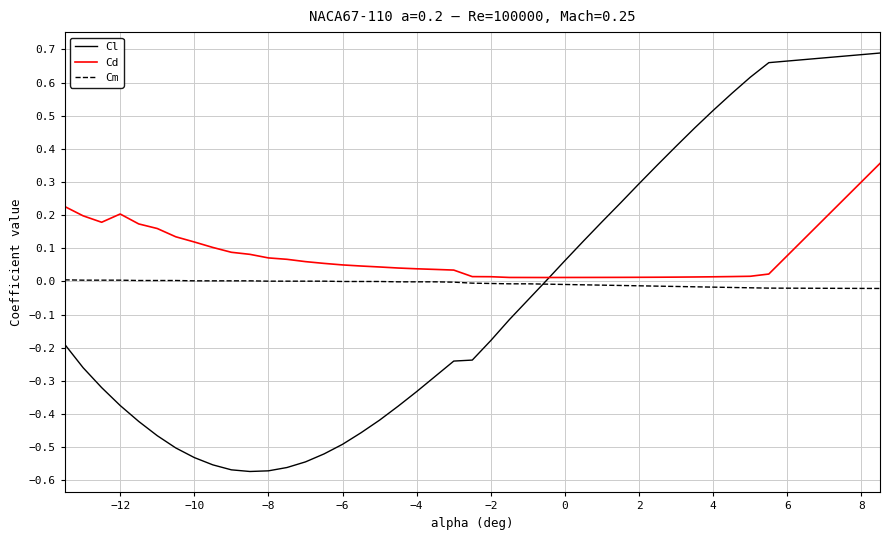

Which series has the largest range (max minus min)?

Cl